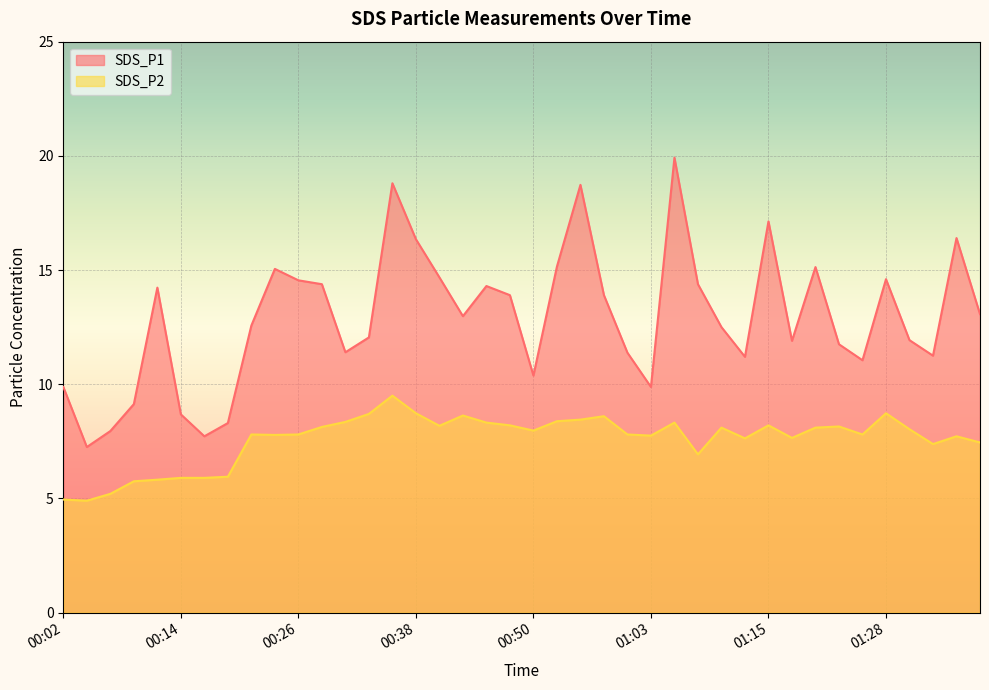

Reading right to left, extract all data points from this chart.

SDS_P1: 13.1	16.4	11.2	11.9	14.6	11.1	11.8	15.1	11.9	17.1	11.2	12.5	14.4	19.9	9.9	11.4	13.9	18.7	15.2	10.4	13.9	14.3	13.0	14.7	16.4	18.8	12.1	11.4	14.4	14.6	15.1	12.6	8.3	7.7	8.7	14.2	9.1	8.0	7.2	9.9
SDS_P2: 7.5	7.7	7.4	8.0	8.7	7.8	8.2	8.1	7.7	8.2	7.6	8.1	6.9	8.3	7.8	7.8	8.6	8.4	8.4	8.0	8.2	8.3	8.6	8.2	8.7	9.5	8.7	8.3	8.1	7.8	7.8	7.8	6.0	5.9	5.9	5.8	5.8	5.2	4.9	5.0